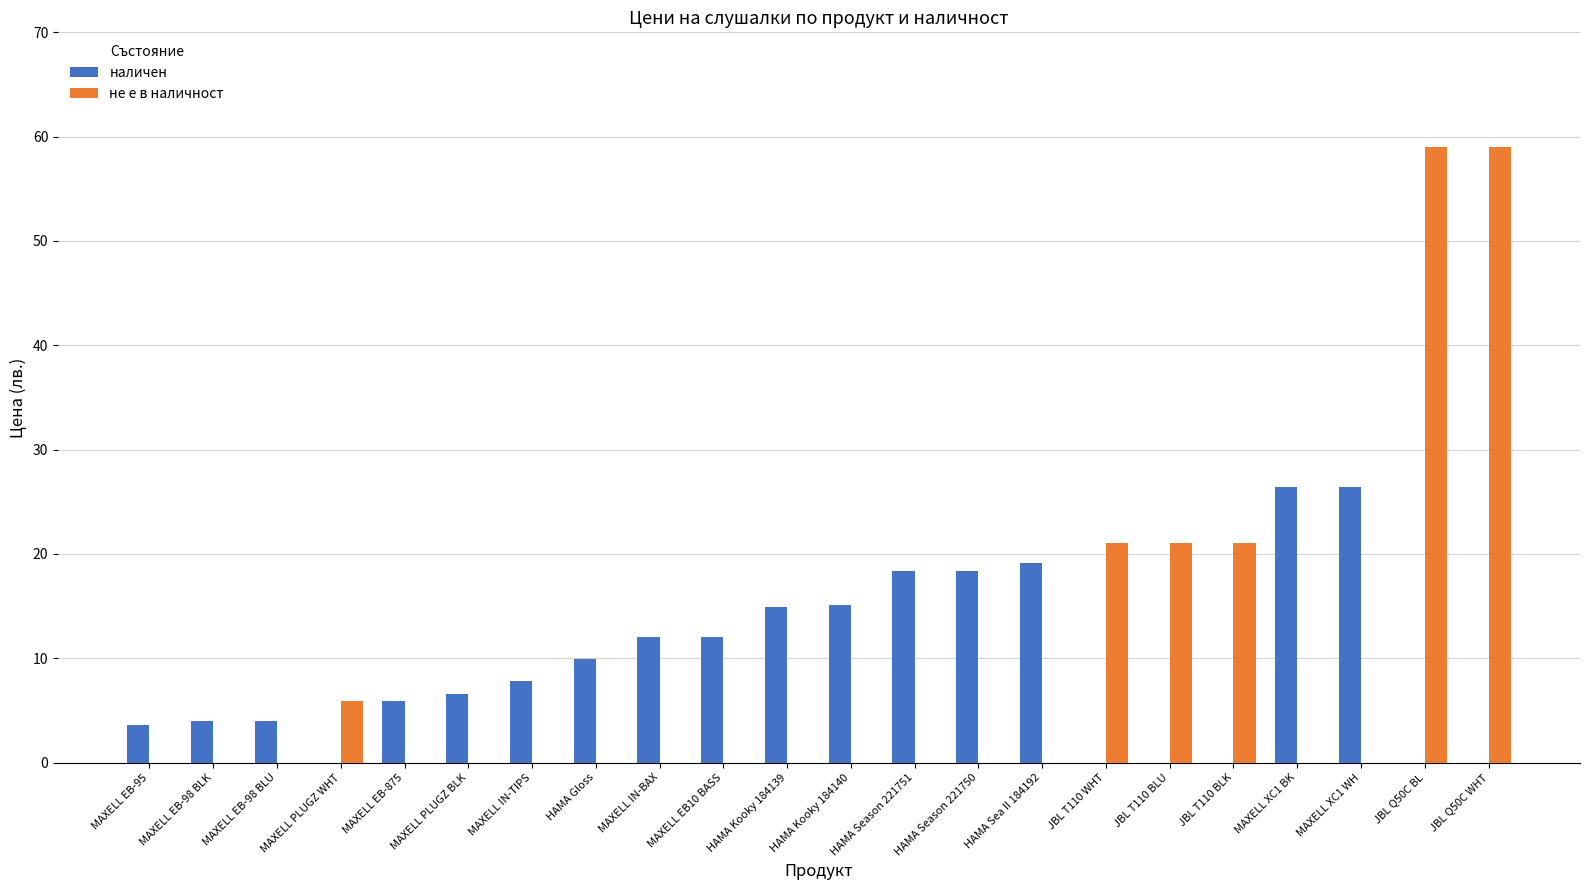

Between MAXELL EB-98 BLU and JBL T110 BLU, which series saw the biggest shift?

не е в наличност